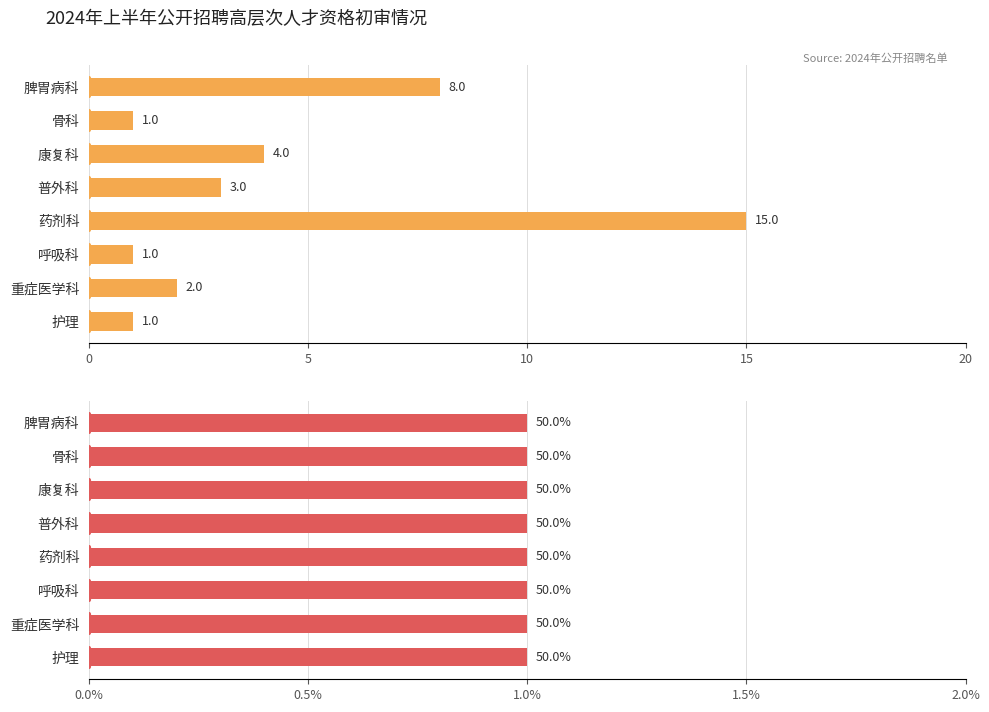

How many bars are there in total?

16